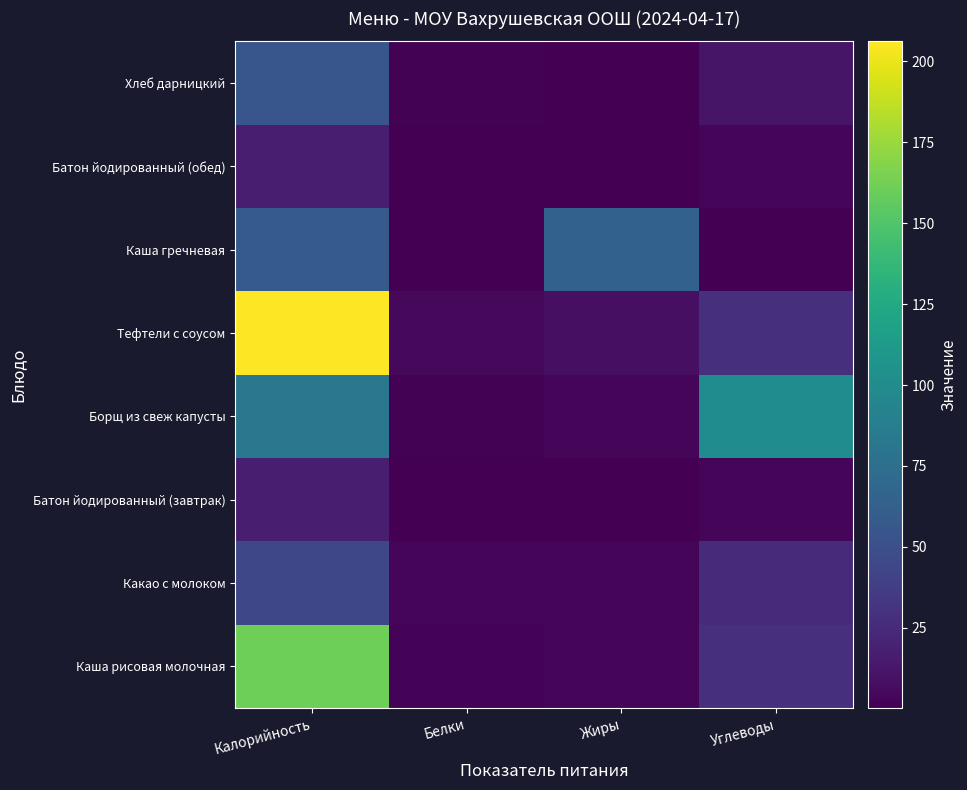

Reading left to right, extract all data points from this chart.

Каша рисовая молочная: Калорийность=161.0	Белки=2.3	Жиры=4.0	Углеводы=28.9
Какао с молоком: Калорийность=45.2	Белки=3.5	Жиры=3.7	Углеводы=25.5
Батон йодированный (завтрак): Калорийность=17.9	Белки=0.5	Жиры=0.2	Углеводы=3.5
Борщ из свеж капусты: Калорийность=82.0	Белки=1.4	Жиры=3.9	Углеводы=100.2
Тефтели с соусом: Калорийность=206.2	Белки=4.3	Жиры=9.0	Углеводы=28.0
Каша гречневая: Калорийность=58.4	Белки=0.4	Жиры=64.2	Углеводы=0.6
Батон йодированный (обед): Калорийность=17.9	Белки=0.5	Жиры=0.2	Углеводы=3.5
Хлеб дарницкий: Калорийность=55.6	Белки=1.7	Жиры=0.3	Углеводы=11.6